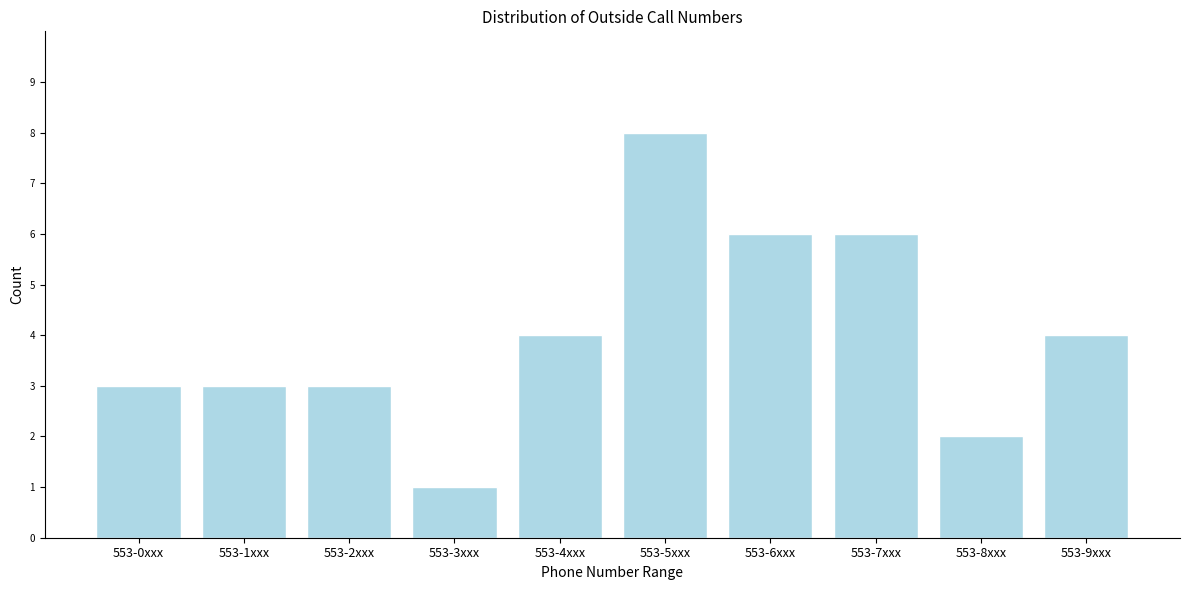

Reading right to left, what are all the values shown in this chart?

553-9xxx=4	553-8xxx=2	553-7xxx=6	553-6xxx=6	553-5xxx=8	553-4xxx=4	553-3xxx=1	553-2xxx=3	553-1xxx=3	553-0xxx=3